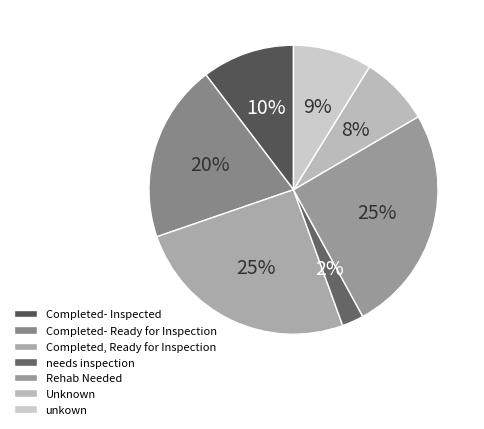

Count the number of slices in the pie.

7